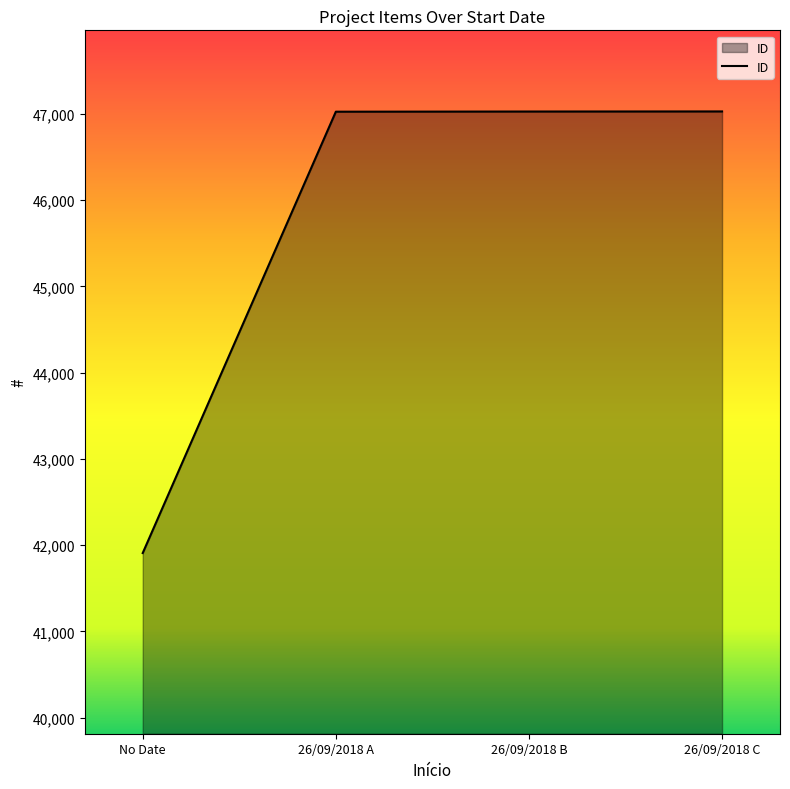

How many series are shown in this chart?

1